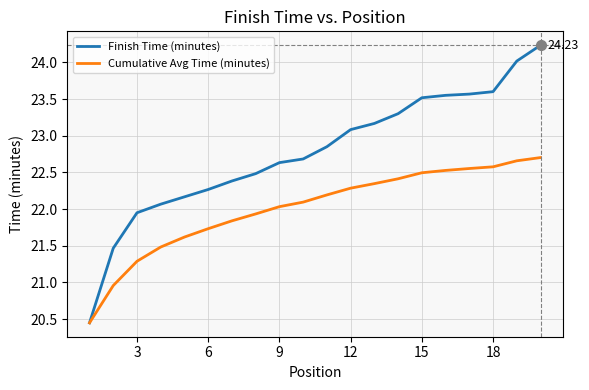

Which series has the widest spread of values?

Finish Time (minutes)